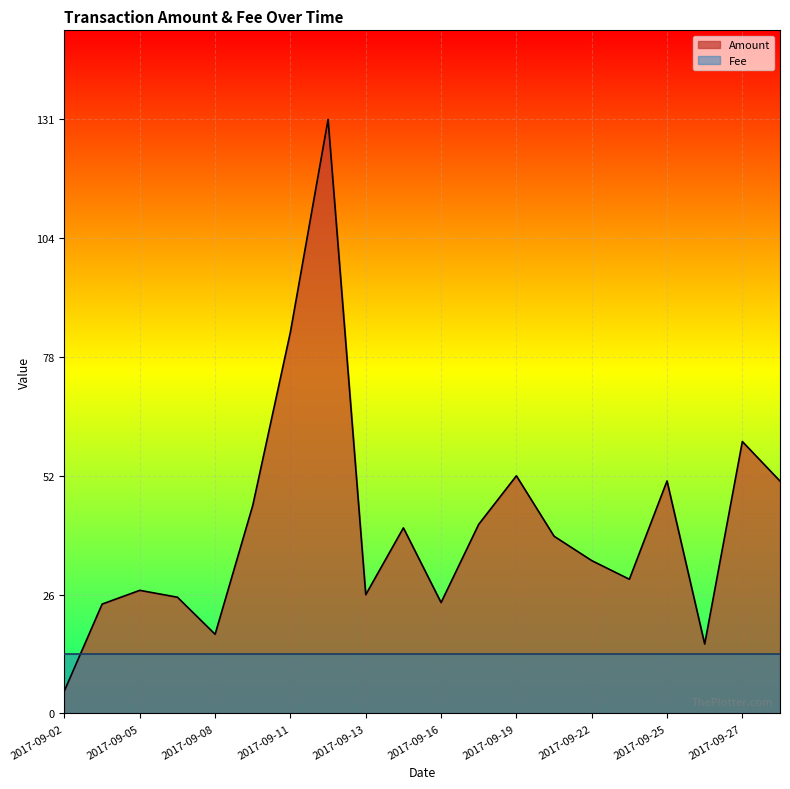

What is the value of the 5th point from the left?

17.4